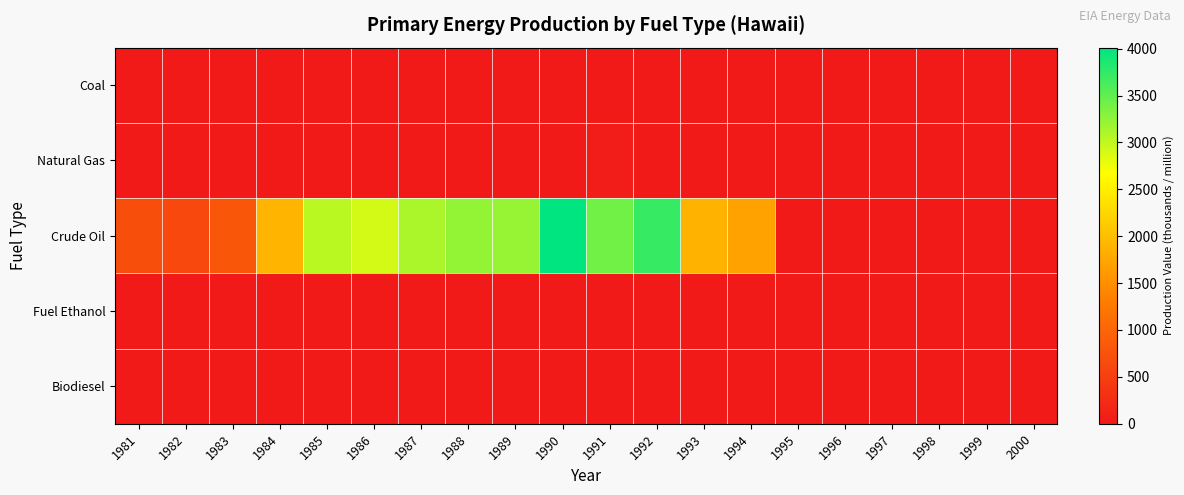

Reading right to left, list all the values displayed in this chart.

Coal: 2000=0.0	1999=0.0	1998=0.0	1997=0.0	1996=0.0	1995=0.0	1994=0.0	1993=0.0	1992=0.0	1991=0.0	1990=0.0	1989=0.0	1988=0.0	1987=0.0	1986=0.0	1985=0.0	1984=0.0	1983=0.0	1982=0.0	1981=0.0
Natural Gas: 2000=0.0	1999=0.0	1998=0.0	1997=0.0	1996=0.0	1995=0.0	1994=15.9	1993=20.9	1992=29.5	1991=53.2	1990=0.0	1989=0.0	1988=0.0	1987=0.0	1986=0.0	1985=0.0	1984=0.0	1983=0.0	1982=0.0	1981=0.0
Crude Oil: 2000=0.0	1999=0.0	1998=0.0	1997=0.0	1996=0.0	1995=0.0	1994=1698.0	1993=1880.0	1992=3721.0	1991=3413.0	1990=4011.0	1989=3216.0	1988=3230.0	1987=3112.0	1986=2907.0	1985=3039.0	1984=1907.0	1983=810.0	1982=613.0	1981=700.0
Fuel Ethanol: 2000=0.0	1999=0.0	1998=0.0	1997=0.0	1996=0.0	1995=0.0	1994=0.0	1993=0.0	1992=0.0	1991=0.0	1990=0.0	1989=0.0	1988=0.0	1987=0.0	1986=0.0	1985=0.0	1984=0.0	1983=0.0	1982=0.0	1981=0.0
Biodiesel: 2000=0.0	1999=0.0	1998=0.0	1997=0.0	1996=0.0	1995=0.0	1994=0.0	1993=0.0	1992=0.0	1991=0.0	1990=0.0	1989=0.0	1988=0.0	1987=0.0	1986=0.0	1985=0.0	1984=0.0	1983=0.0	1982=0.0	1981=0.0